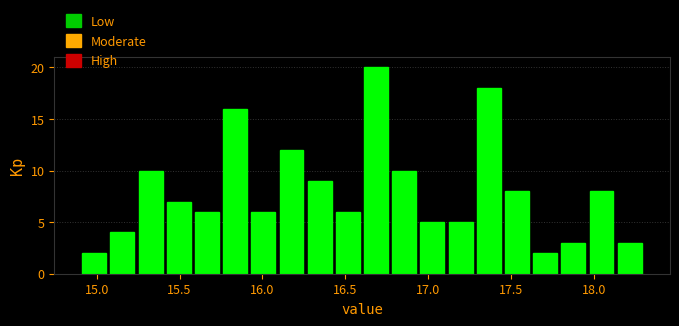

Around what value on the x-axis is the tallest bar? Give the approximate position of its centre, as read against the axis.

16.70